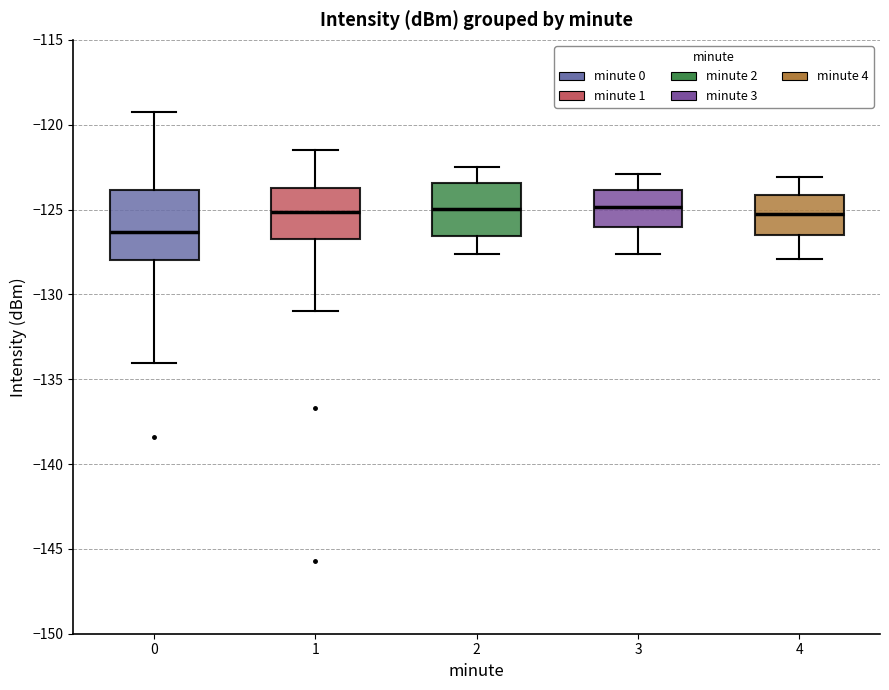

Reading left to right, read every box against the y-axis: the position of its median line, the range the box covers, and the ends of its whiskers. The values are not printed on the chart, so give them approximately, as read against the axis.

0: median -126.5, box -128.0 to -124.0, whiskers -134.0 to -119.5
1: median -125.0, box -126.5 to -123.5, whiskers -131.0 to -121.5
2: median -125.0, box -126.5 to -123.5, whiskers -127.5 to -122.5
3: median -125.0, box -126.0 to -124.0, whiskers -127.5 to -123.0
4: median -125.0, box -126.5 to -124.0, whiskers -128.0 to -123.0